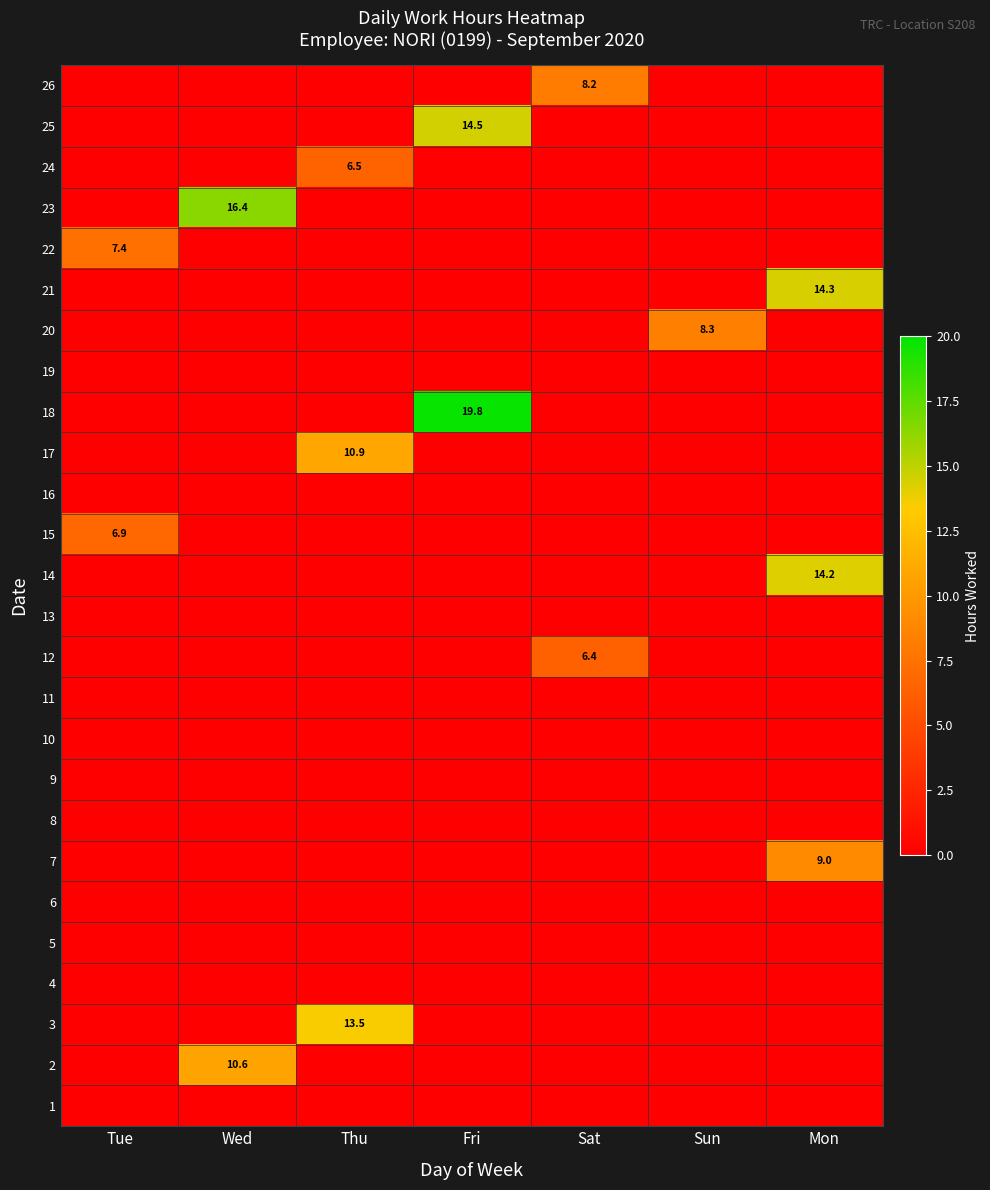

The value of 7 at Mon is 15.1. True or false?

False